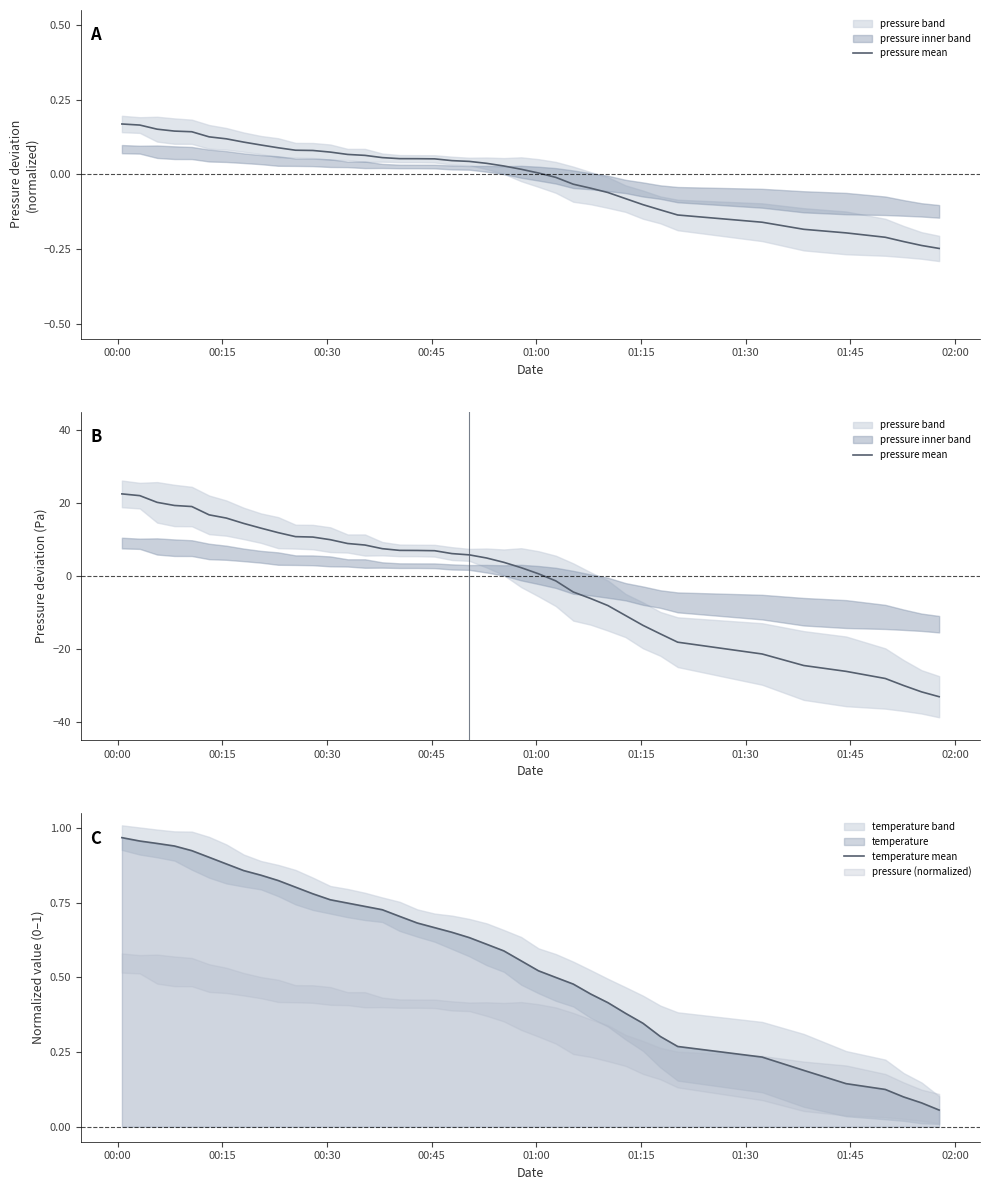

At how many categories does at least one series exceed 5?

21